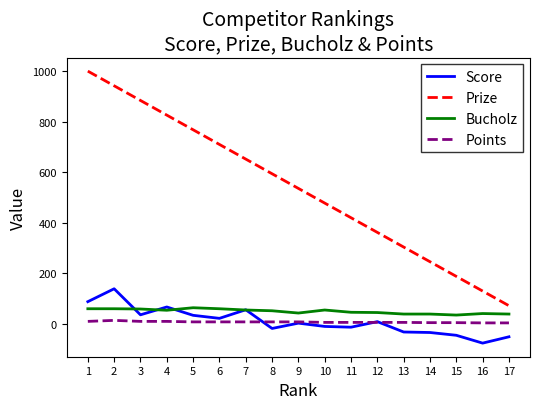

Which series has the largest total across all categories?

Prize